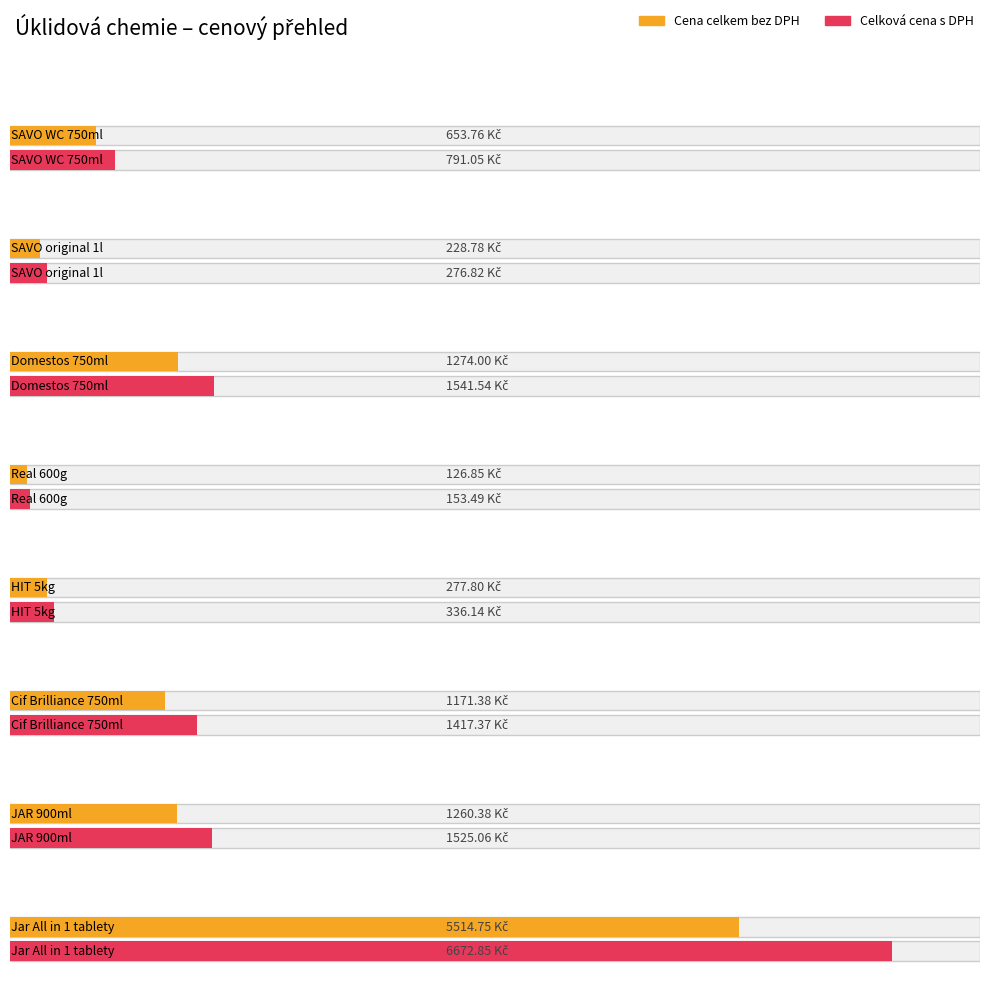

What is the average value of the Celková cena s DPH series?

1589.3